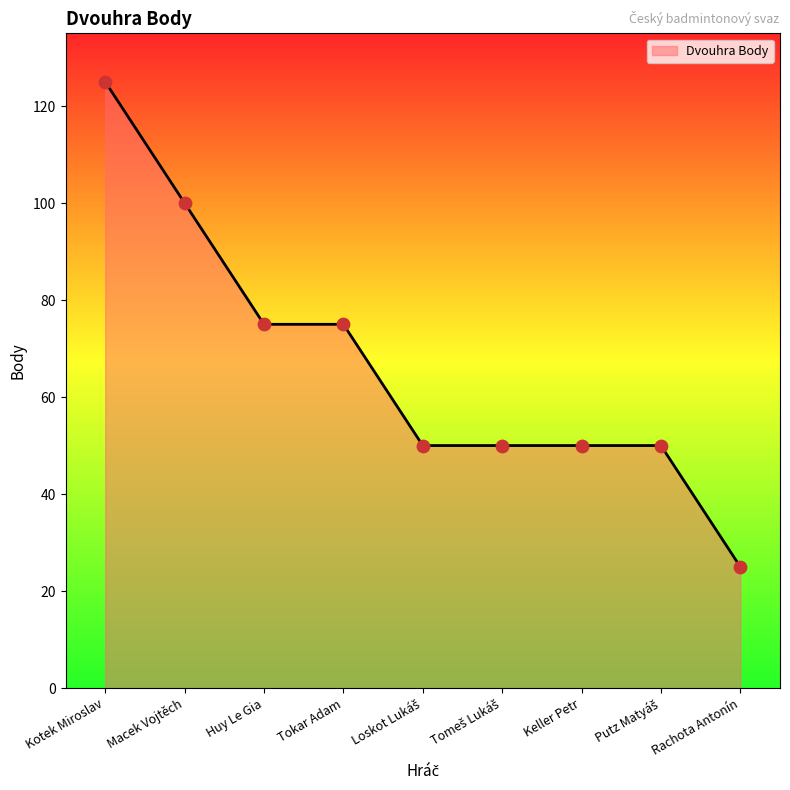

What is the ratio of the value at Tokar Adam to the value at Macek Vojtěch?

0.8